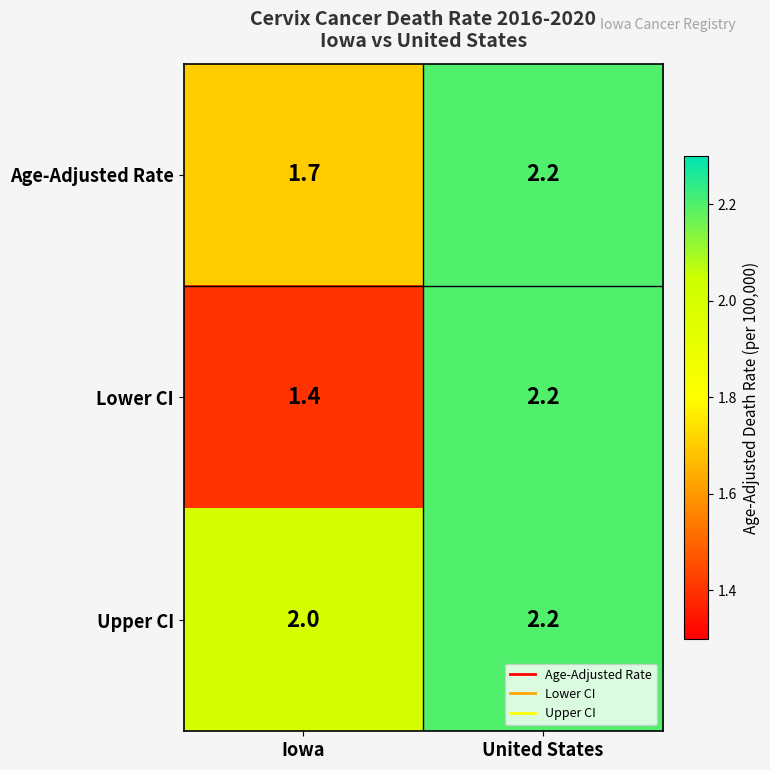

Is it true that Lower CI equals 2.2 at United States?

True